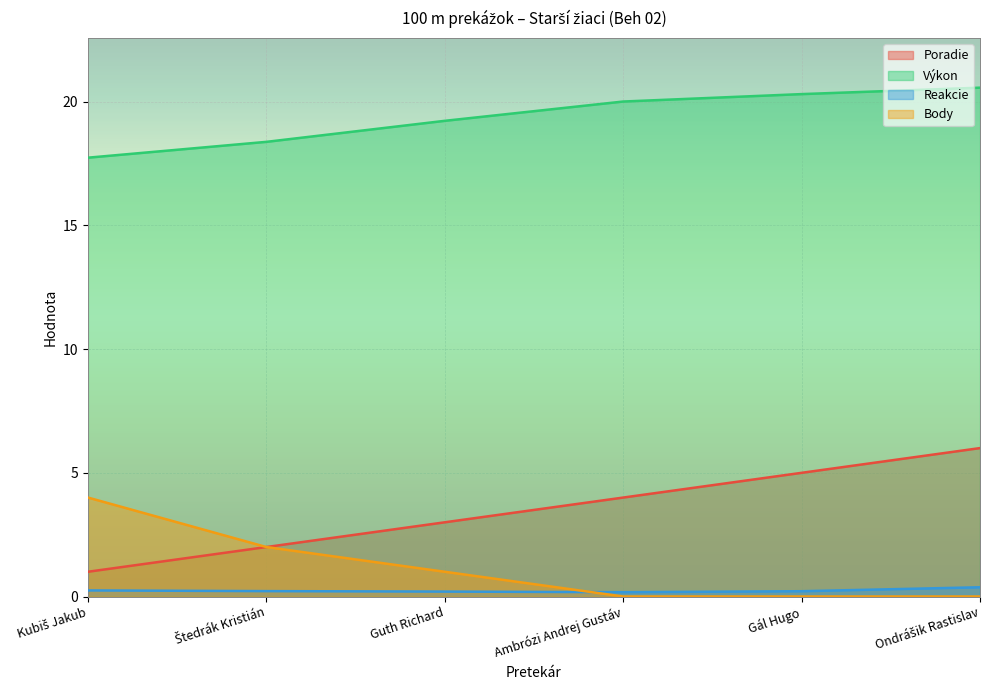

Reading left to right, what are all the values shown in this chart?

Poradie: Kubiš Jakub=1.0	Štedrák Kristián=2.0	Guth Richard=3.0	Ambrózi Andrej Gustáv=4.0	Gál Hugo=5.0	Ondrášik Rastislav=6.0
Výkon: Kubiš Jakub=17.7	Štedrák Kristián=18.4	Guth Richard=19.2	Ambrózi Andrej Gustáv=20.0	Gál Hugo=20.3	Ondrášik Rastislav=20.6
Reakcie: Kubiš Jakub=0.2	Štedrák Kristián=0.2	Guth Richard=0.2	Ambrózi Andrej Gustáv=0.2	Gál Hugo=0.2	Ondrášik Rastislav=0.4
Body: Kubiš Jakub=4.0	Štedrák Kristián=2.0	Guth Richard=1.0	Ambrózi Andrej Gustáv=0.0	Gál Hugo=0.0	Ondrášik Rastislav=0.0